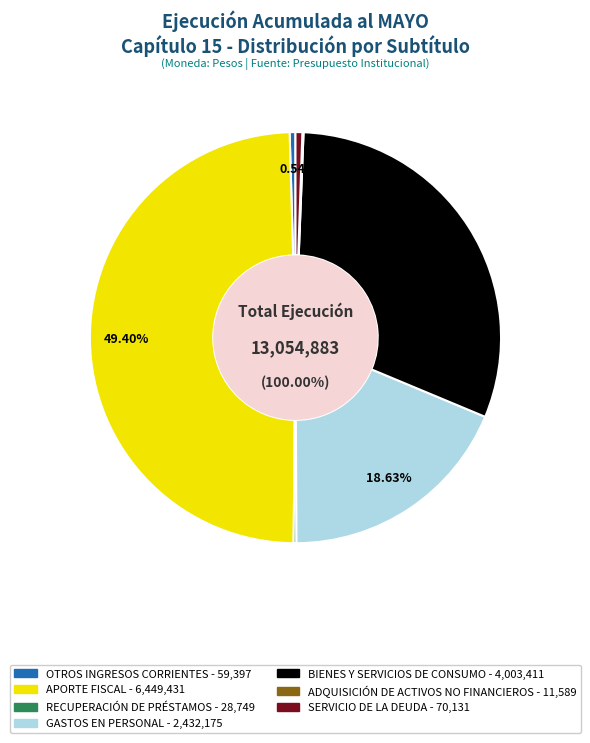

Rank the categories by value from highest to lowest.

APORTE FISCAL, BIENES Y SERVICIOS DE CONSUMO, GASTOS EN PERSONAL, SERVICIO DE LA DEUDA, OTROS INGRESOS CORRIENTES, RECUPERACIÓN DE PRÉSTAMOS, ADQUISICIÓN DE ACTIVOS NO FINANCIEROS